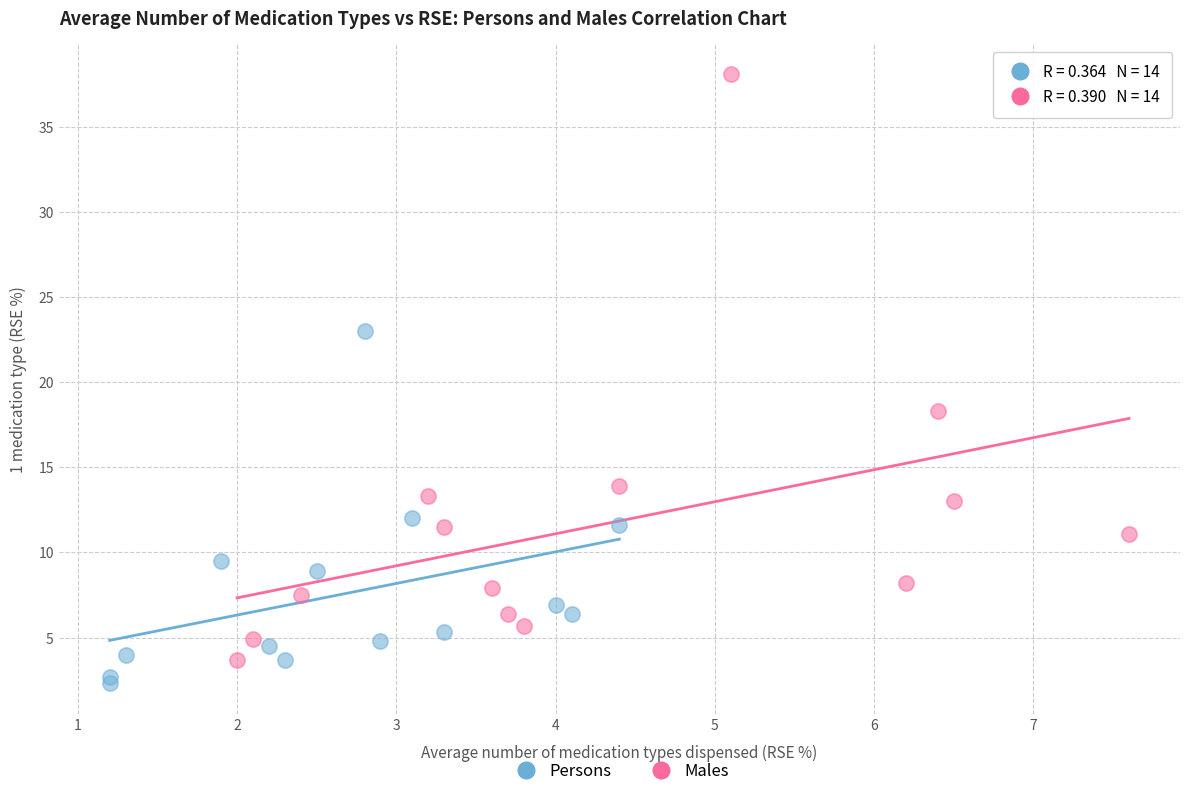

Which series contains the highest Y value?

Males